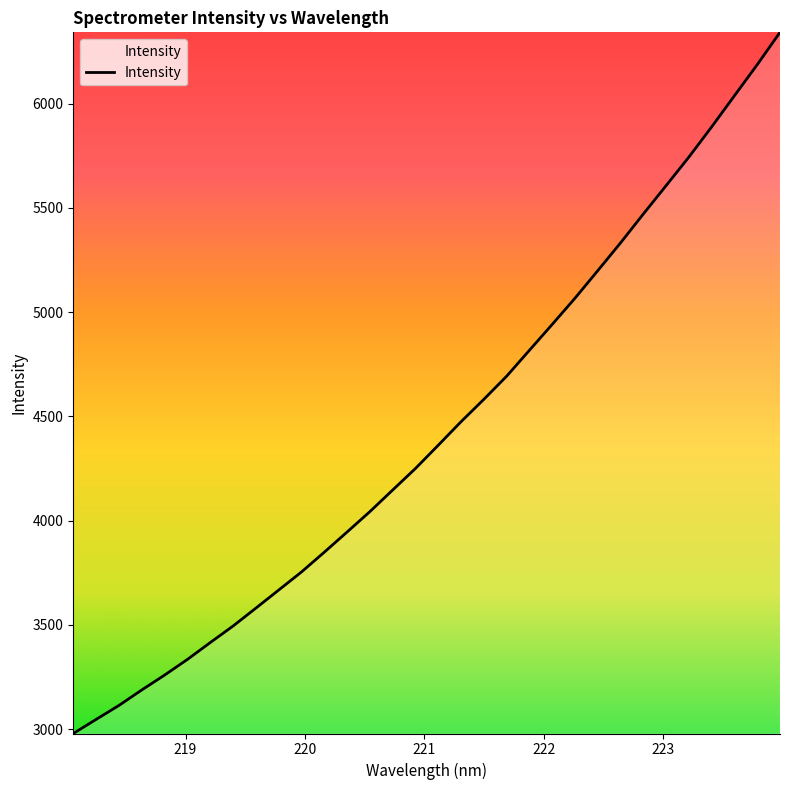

What is the minimum value shown in the chart?

2979.4